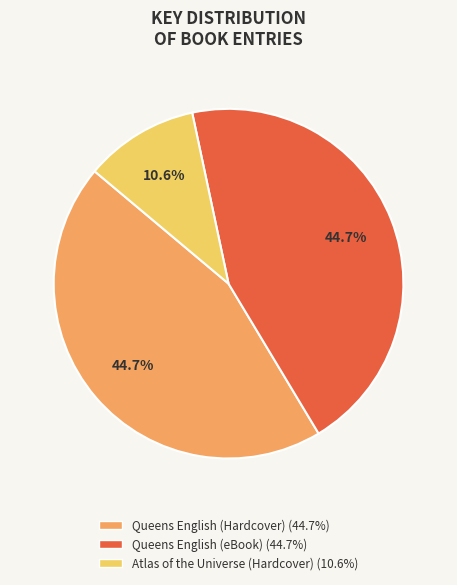

To the nearest percent, what portion does Queens English (eBook) represent?

45%